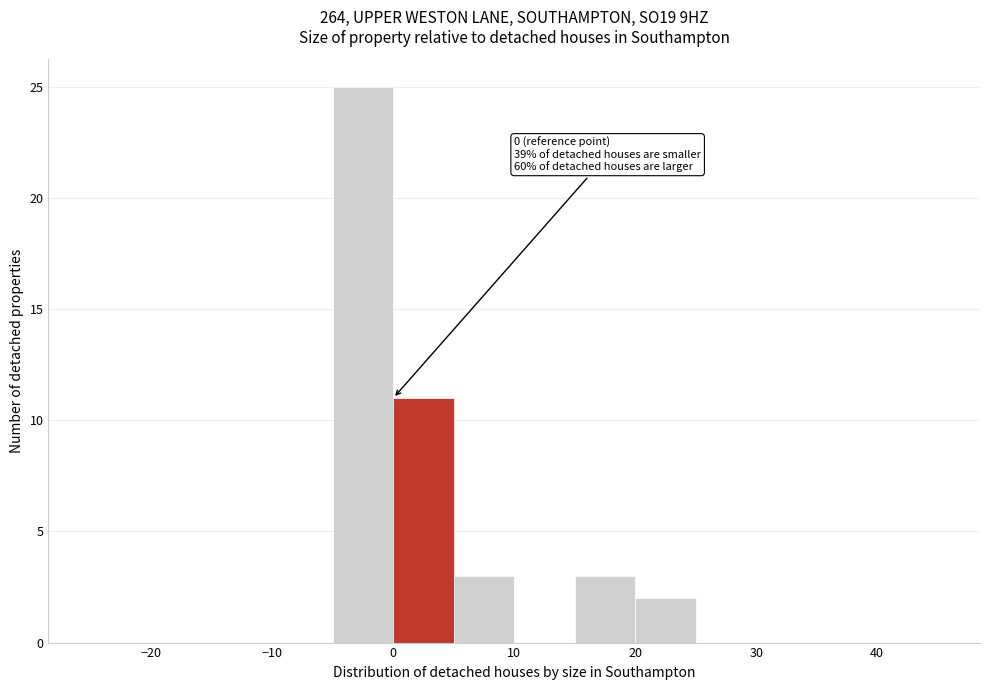

Over which range of the x-axis is the bar tallest?

-5 to 0